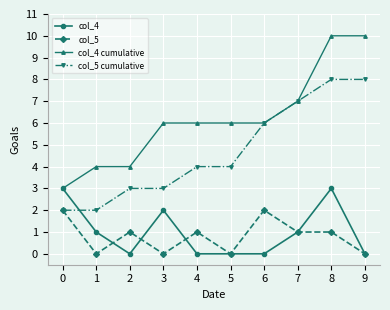

What is the spread (max minus min) of values at 1?

4